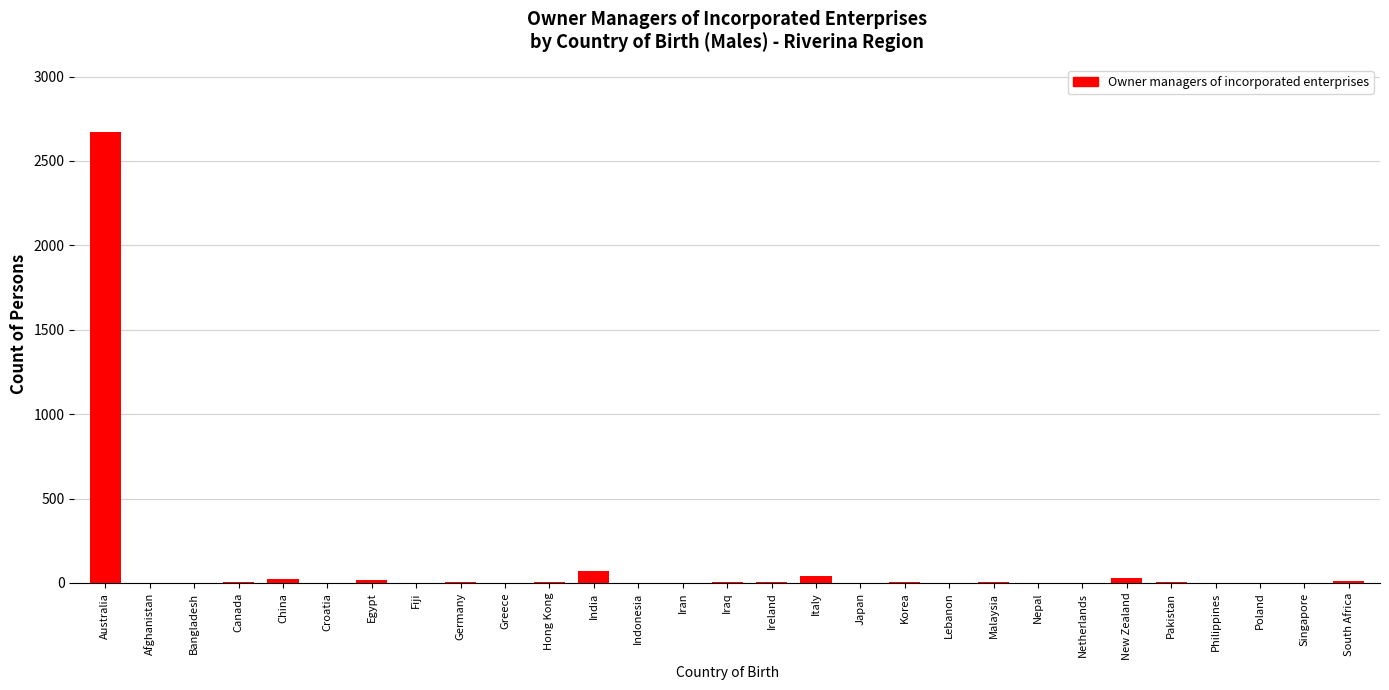

What is the maximum value shown in the chart?

2669